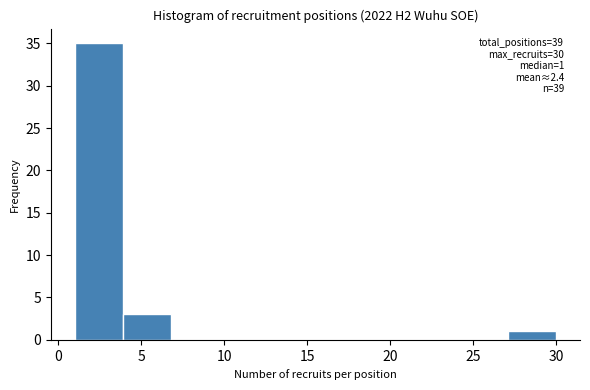

Over which range of the x-axis is the bar tallest?

1.0 to 3.9